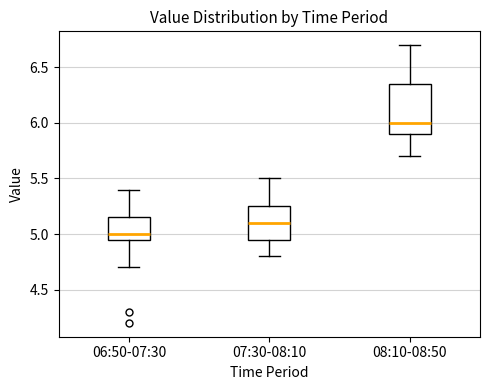

Reading left to right, read every box against the y-axis: the position of its median line, the range the box covers, and the ends of its whiskers. The values are not printed on the chart, so give them approximately, as read against the axis.

06:50-07:30: median 5.00, box 4.95 to 5.15, whiskers 4.70 to 5.40
07:30-08:10: median 5.10, box 4.95 to 5.25, whiskers 4.80 to 5.50
08:10-08:50: median 6.00, box 5.90 to 6.35, whiskers 5.70 to 6.70